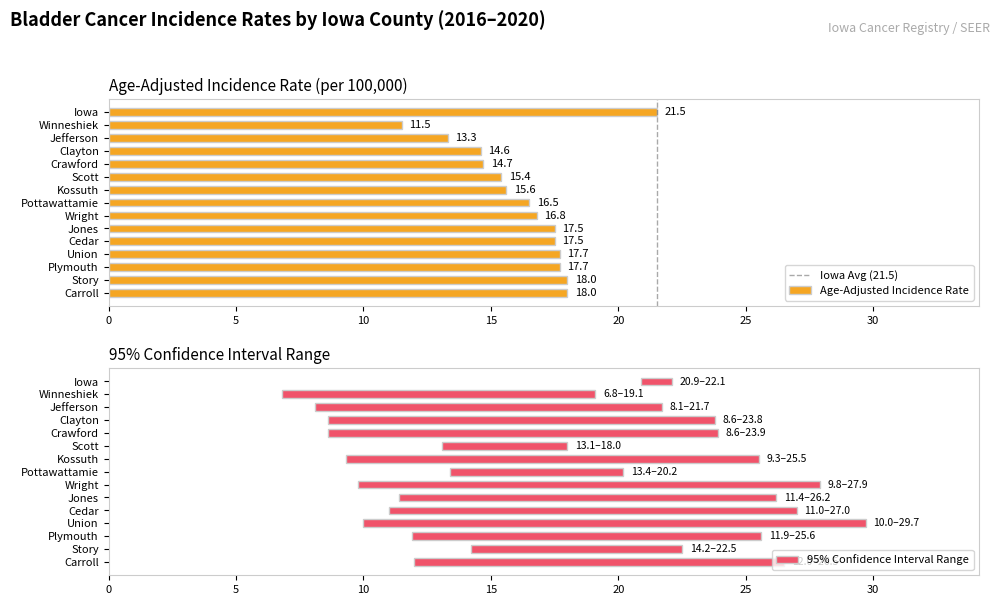

List the series in order of their overall mean, lowest first.

Lower 95% CI, Age-Adjusted Incidence Rate, Upper 95% CI